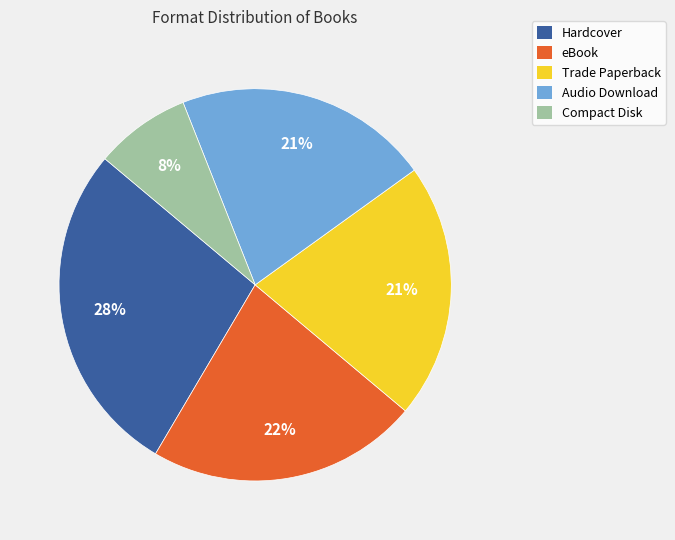

Which slice is the smallest?

Compact Disk